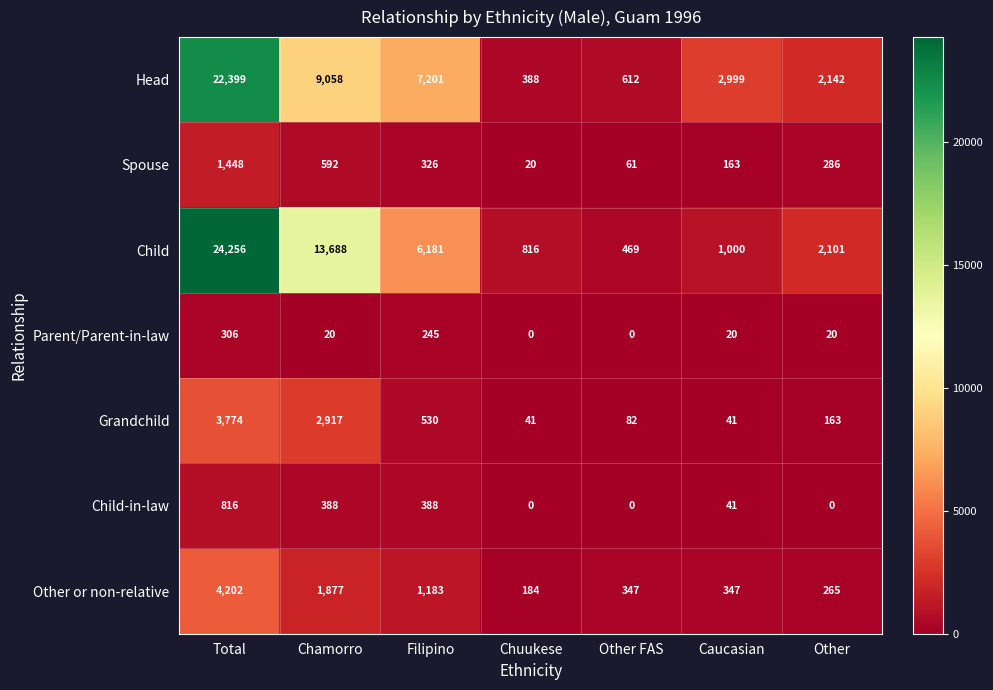

What is the highest value of the Grandchild series?

3774